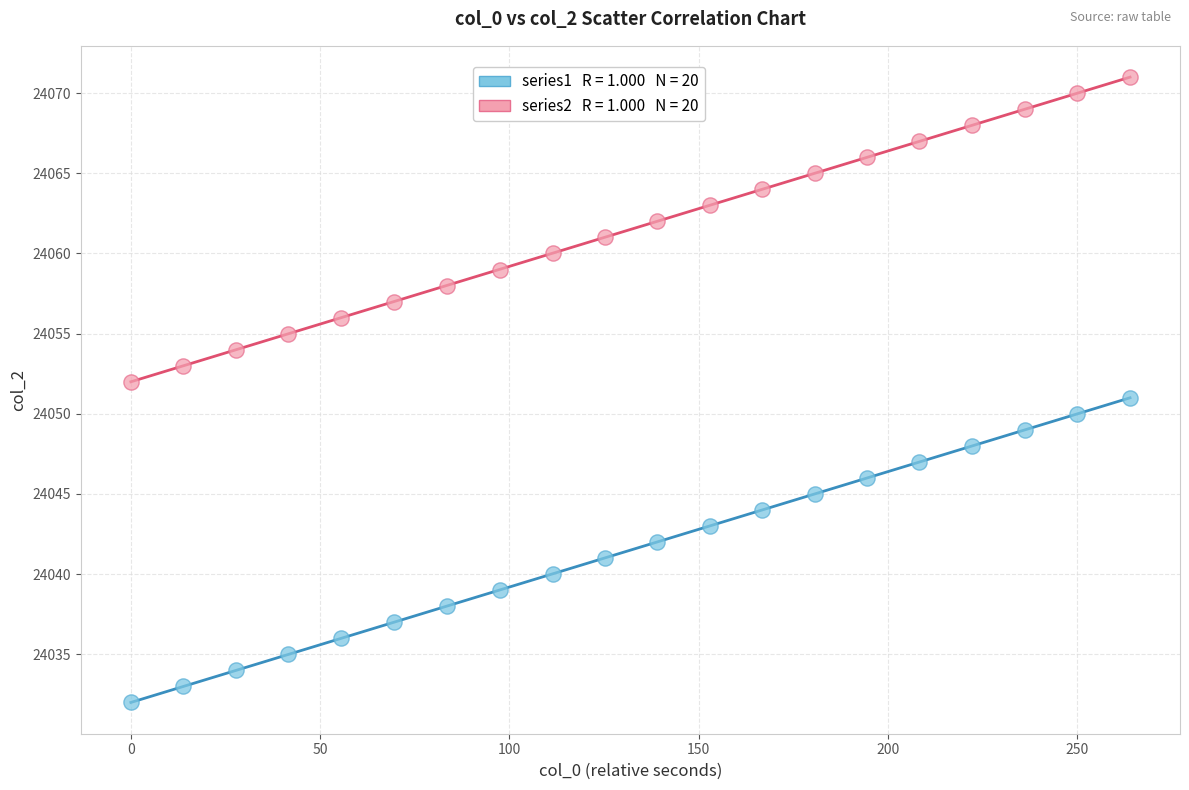

Across all data points, what is the range of Y values (max minus min)?

39